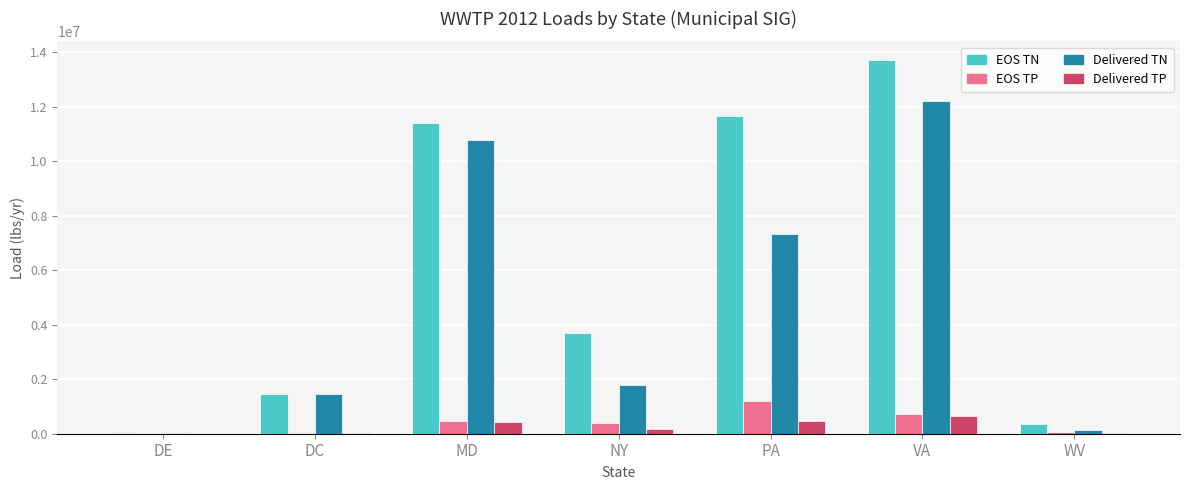

How many categories are shown in the chart?

7